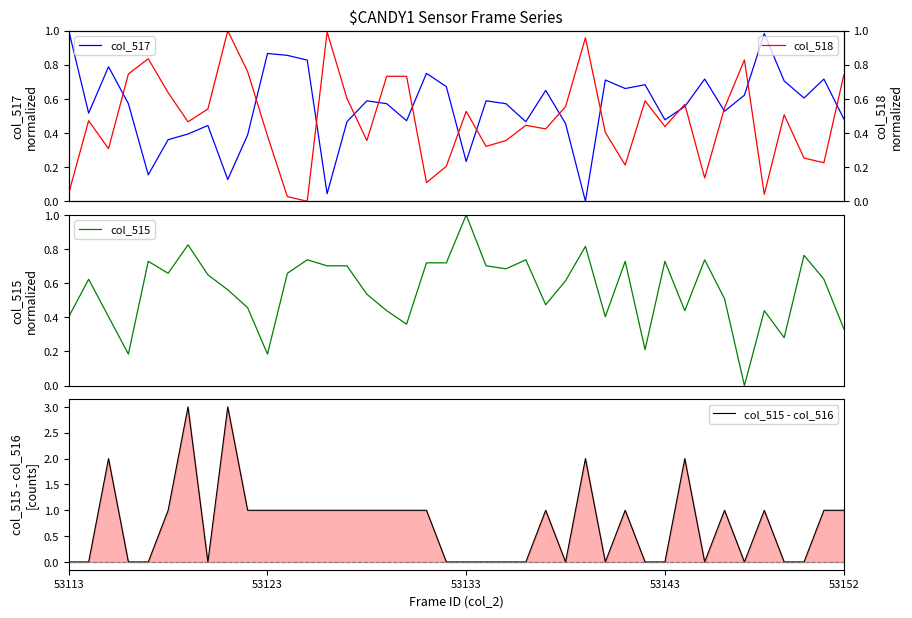

What is the difference between the maximum and minimum values in the col_518 series?

1.0